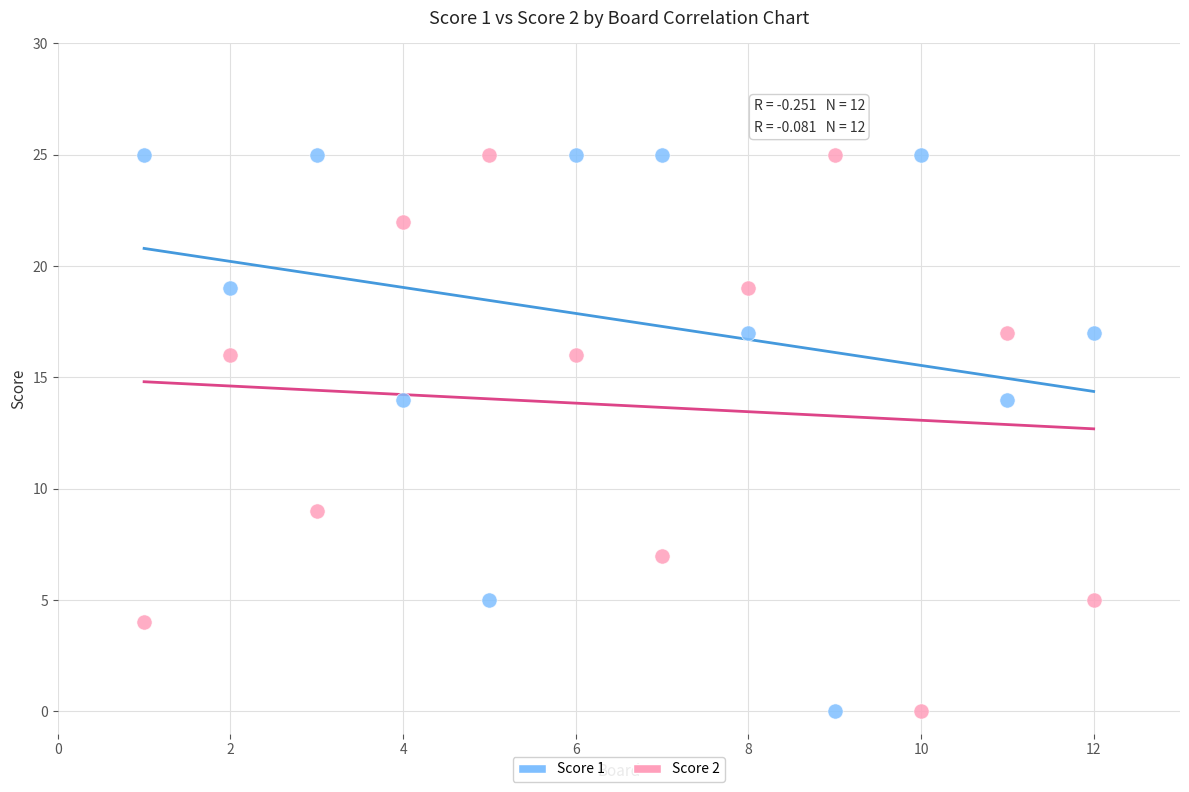

Across all data points, what is the range of Y values (max minus min)?

25